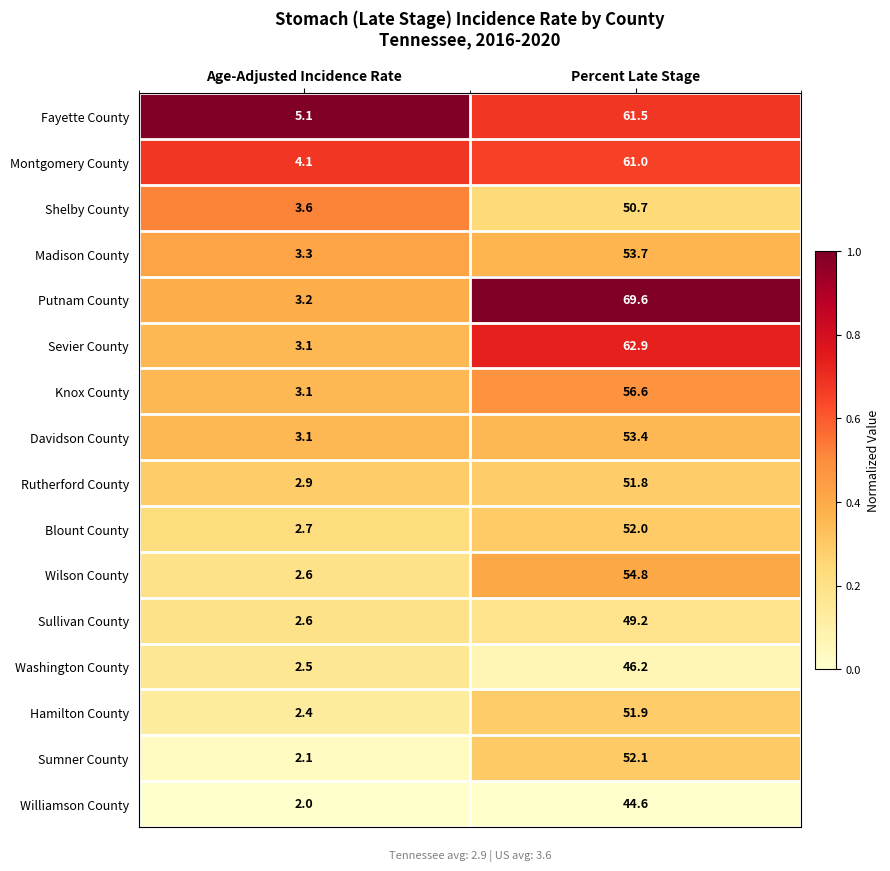

The Fayette County series shows 61.5 at Percent Late Stage. True or false?

True